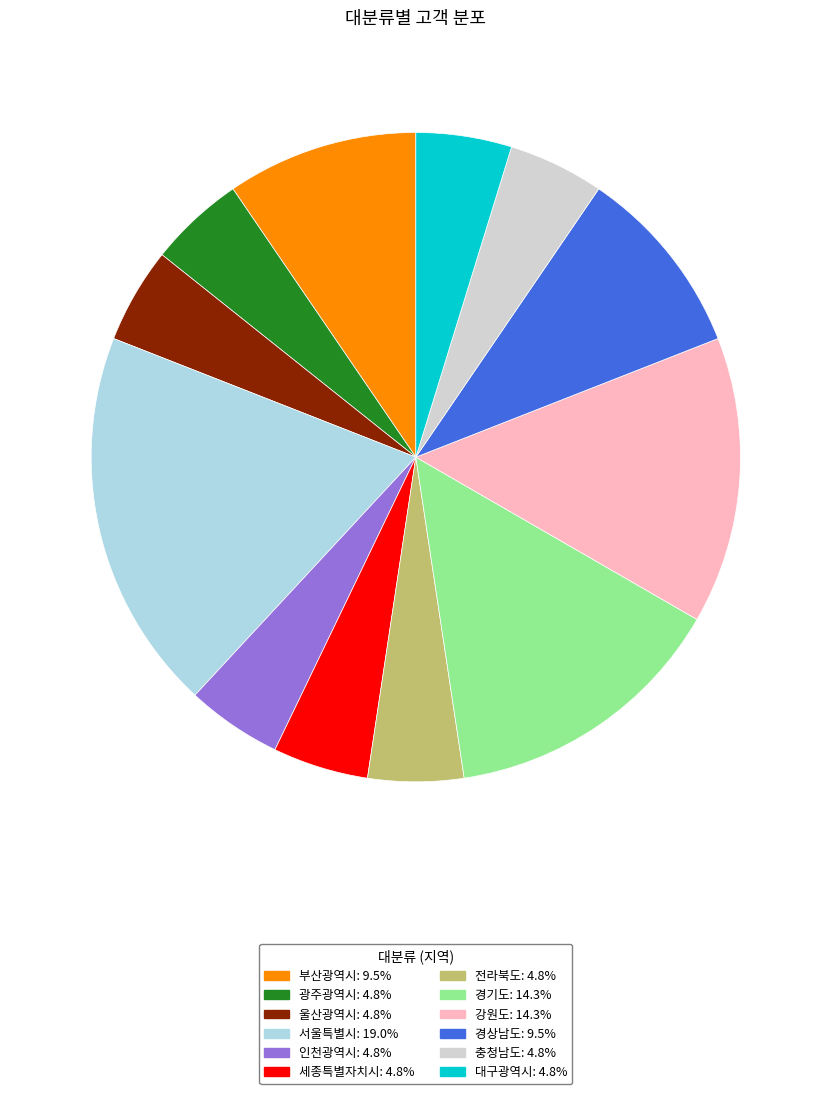

Is the sum of 전라북도: 4.8% and 경상남도: 9.5% greater than half?

No